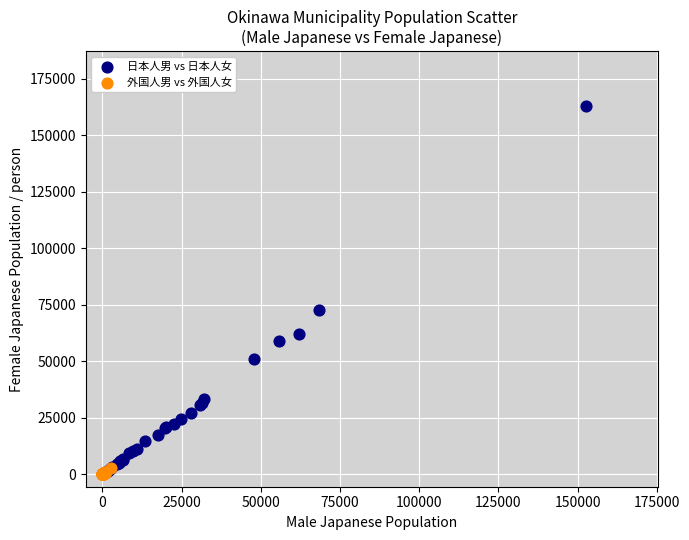

Which series has the largest Y range (max minus min)?

日本人男 vs 日本人女